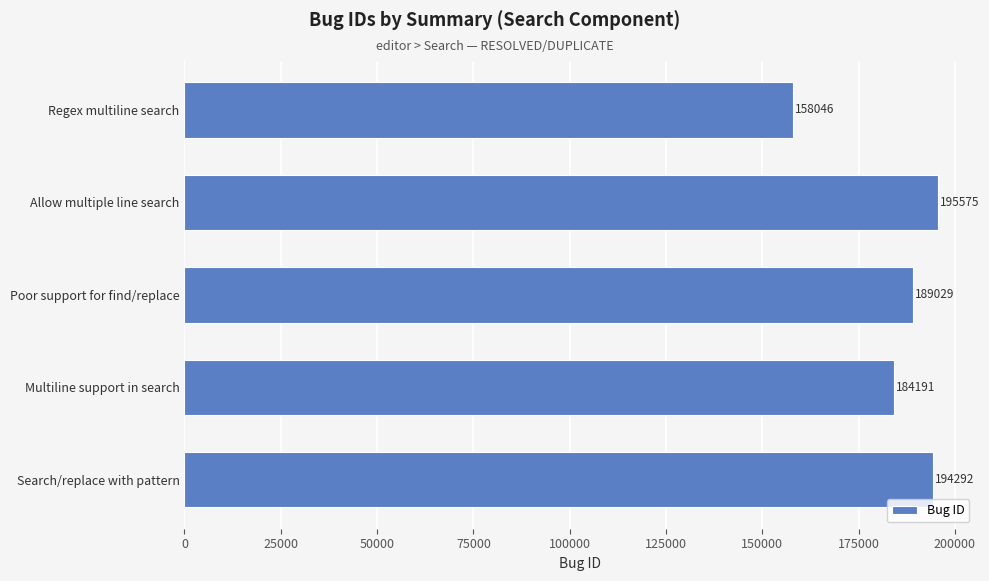

What is the ratio of the value at Search/replace with pattern to the value at Allow multiple line search?

1.0